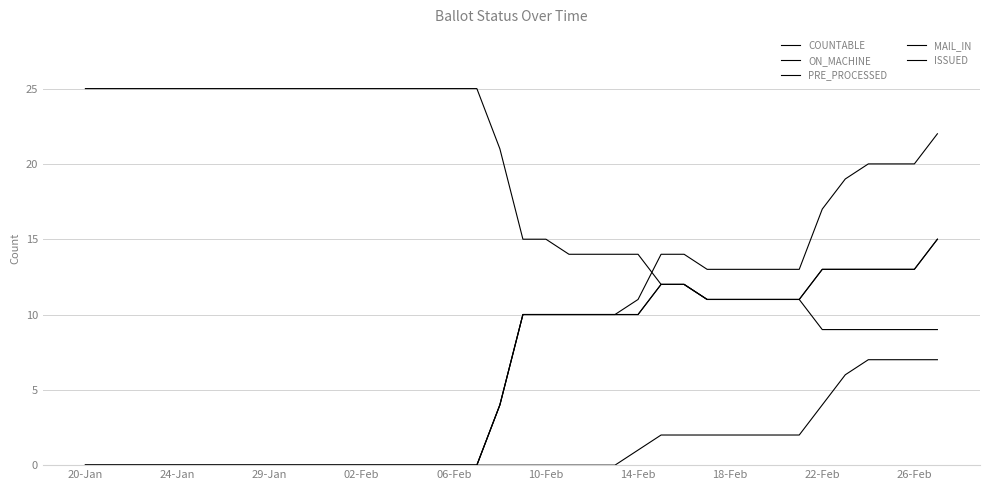

Does the chart have visible grid lines?

Yes